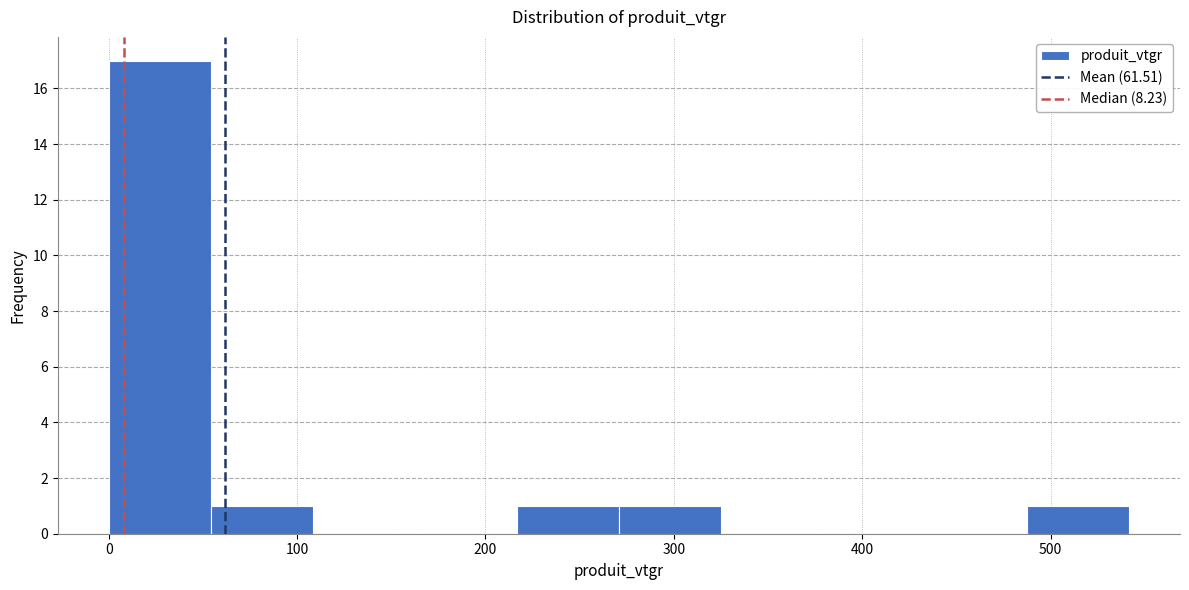

Reading left to right, transcribe this chart: for each bar, give the range it covers on the x-axis and its height. Neither the bar edges nor the heights are printed on the chart, so give them approximately, as read against the axes.

0 to 50: 17
50 to 110: 1
110 to 160: 0
160 to 220: 0
220 to 270: 1
270 to 330: 1
330 to 380: 0
380 to 430: 0
430 to 490: 0
490 to 540: 1